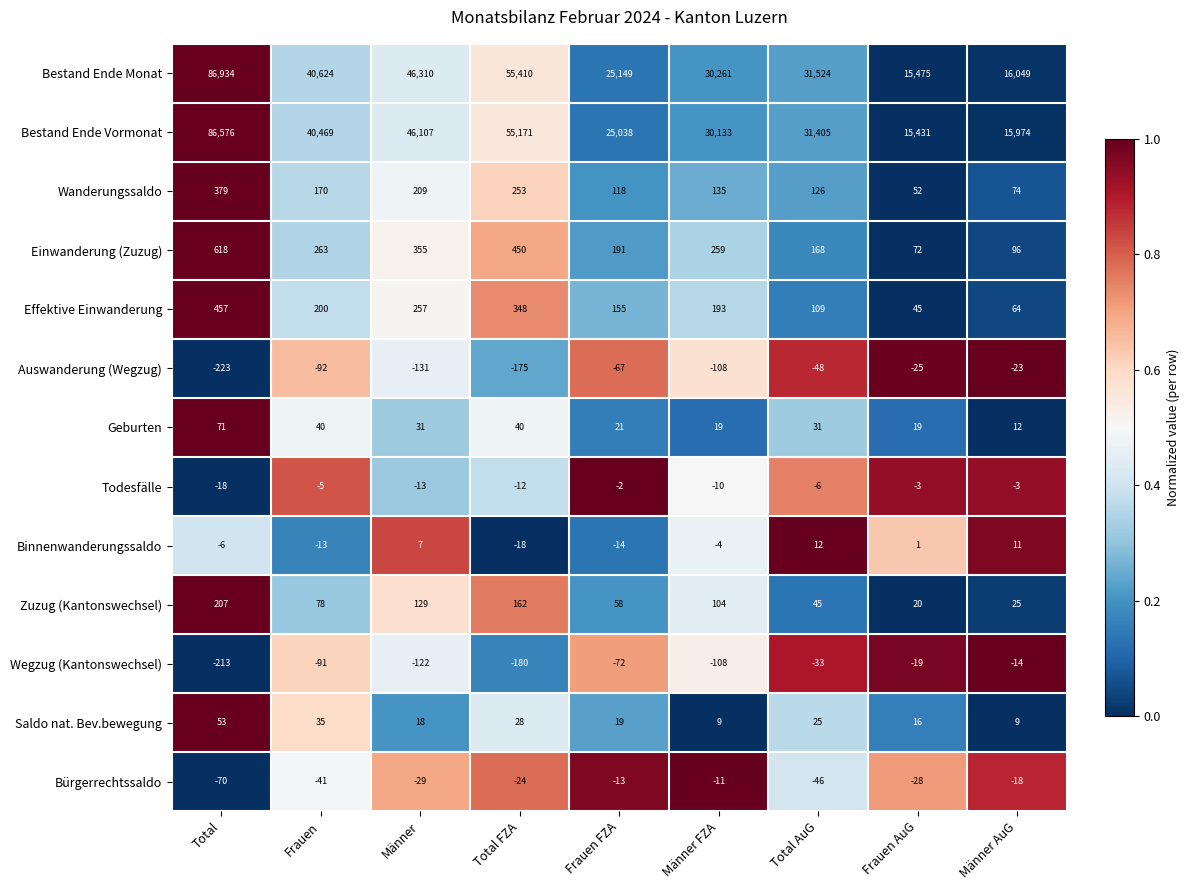

At how many categories does at least one series exceed 33096?

4